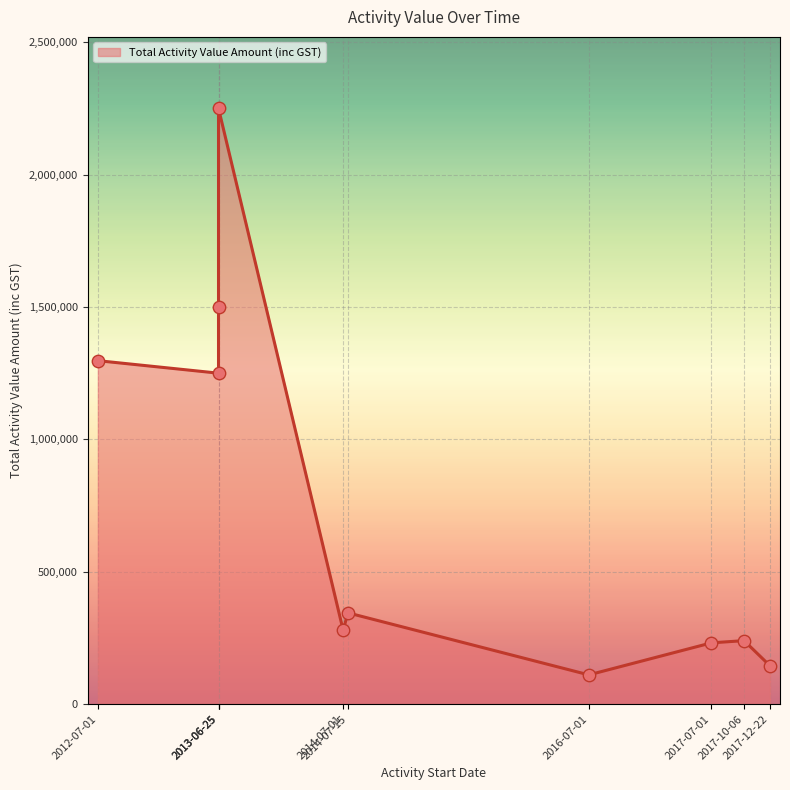

What is the ratio of the value at 2017-10-06 to the value at 2013-06-25?

0.1